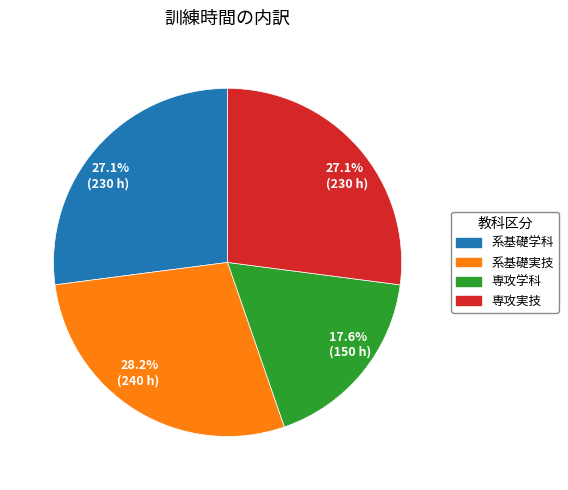

Is there any slice that represents more than half of the pie?

No